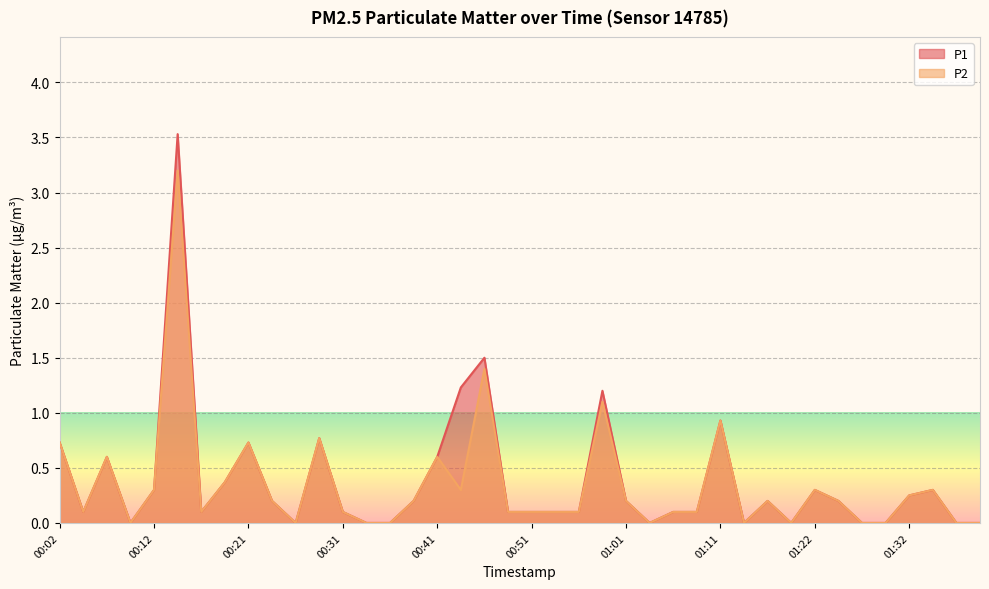

What is the difference between the P1 values at 00:24 and 00:56?

0.1